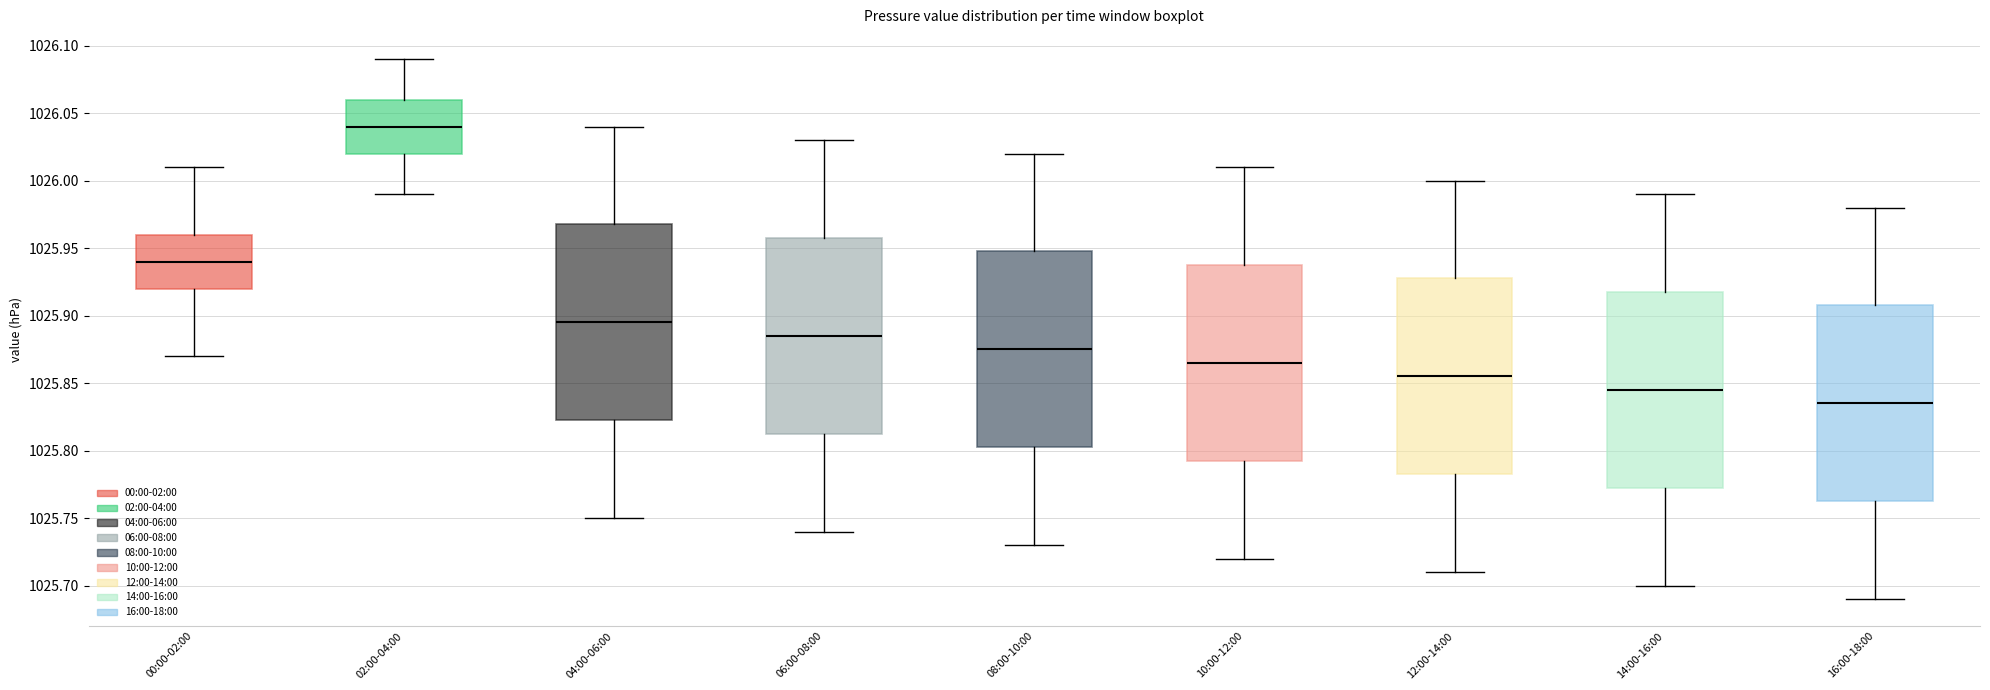

Which box has the lowest median line?

16:00-18:00